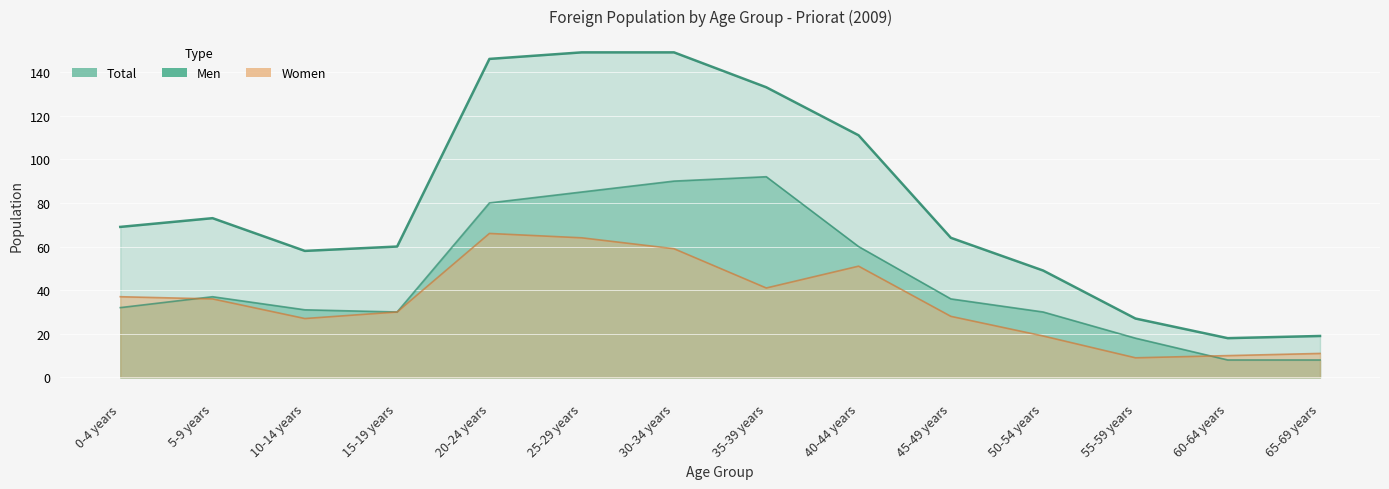

Which category has the highest value in the Men series?

35-39 years